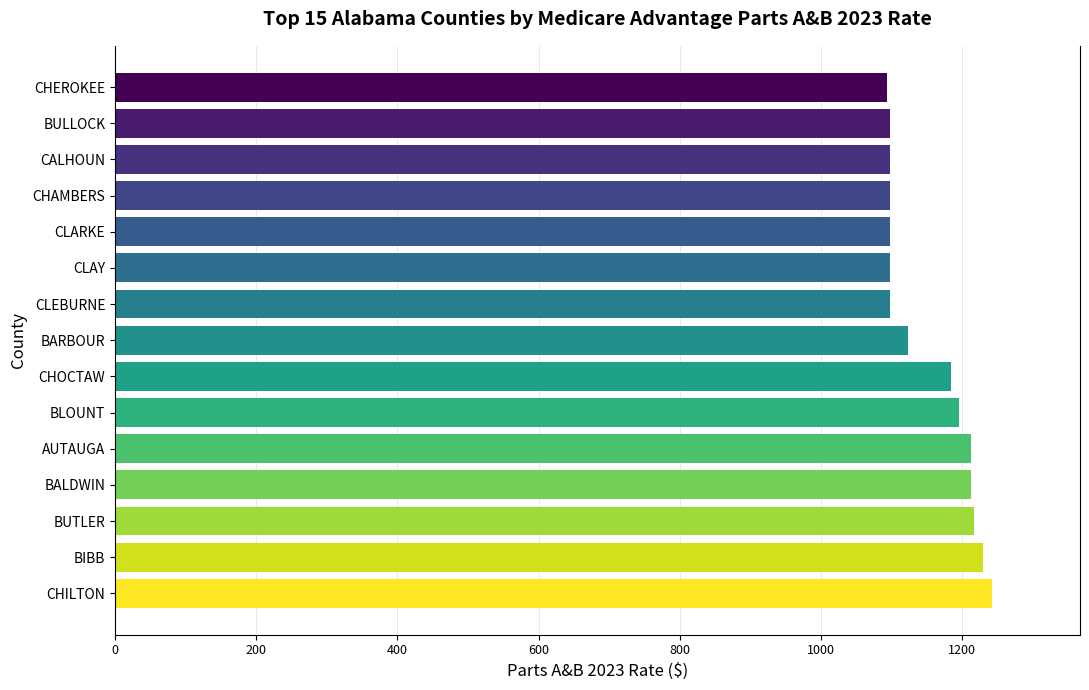

Approximately how many times larger is the value at CALHOUN compared to CLAY?

1.0